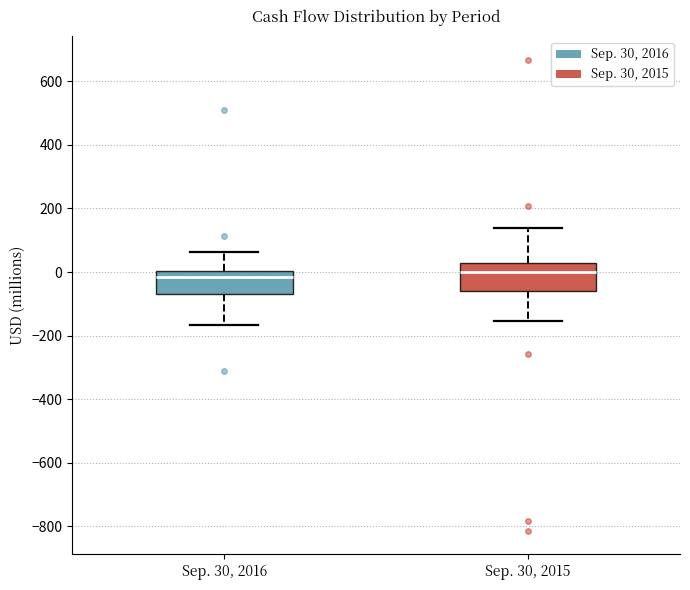

Reading left to right, transcribe this box plot: for each box, give where its median line is, the range the box spans, and where its two whiskers end, as read against the y-axis. The values are not printed on the chart, so give them approximately, as read against the axis.

Sep. 30, 2016: median -20, box -60 to 0, whiskers -160 to 60
Sep. 30, 2015: median 0, box -60 to 20, whiskers -160 to 140